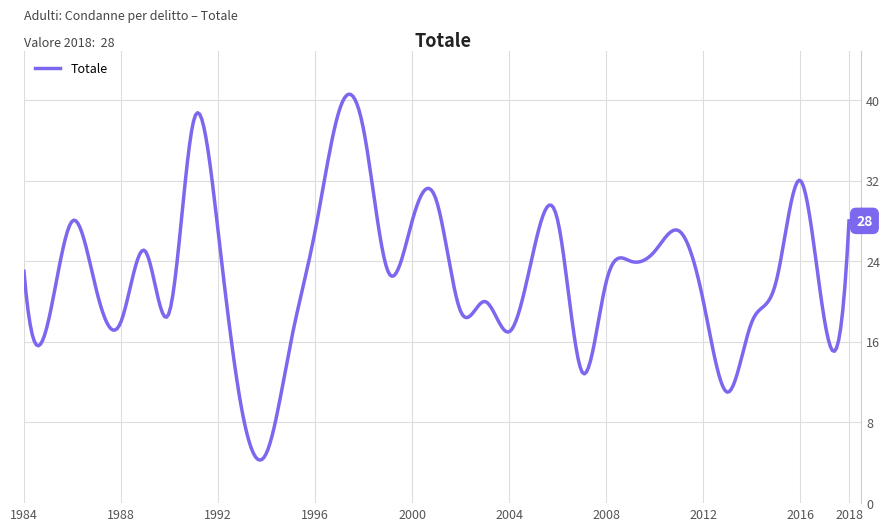

What is the minimum value shown in the chart?

4.3